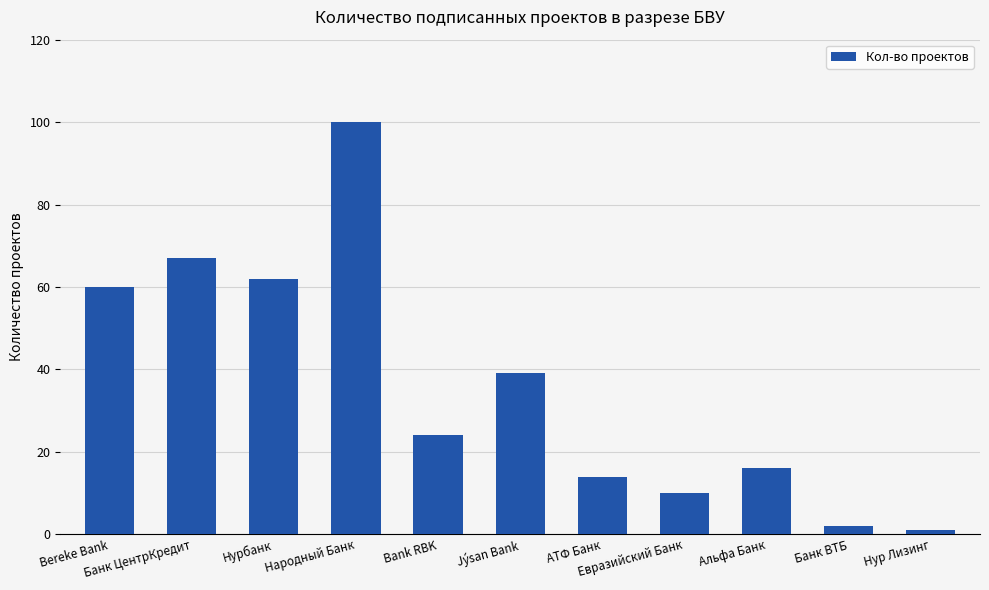

List the labels in order of value, largest first.

Народный Банк, Банк ЦентрКредит, Нурбанк, Bereke Bank, Jýsan Bank, Bank RBK, Альфа Банк, АТФ Банк, Евразийский Банк, Банк ВТБ, Нур Лизинг